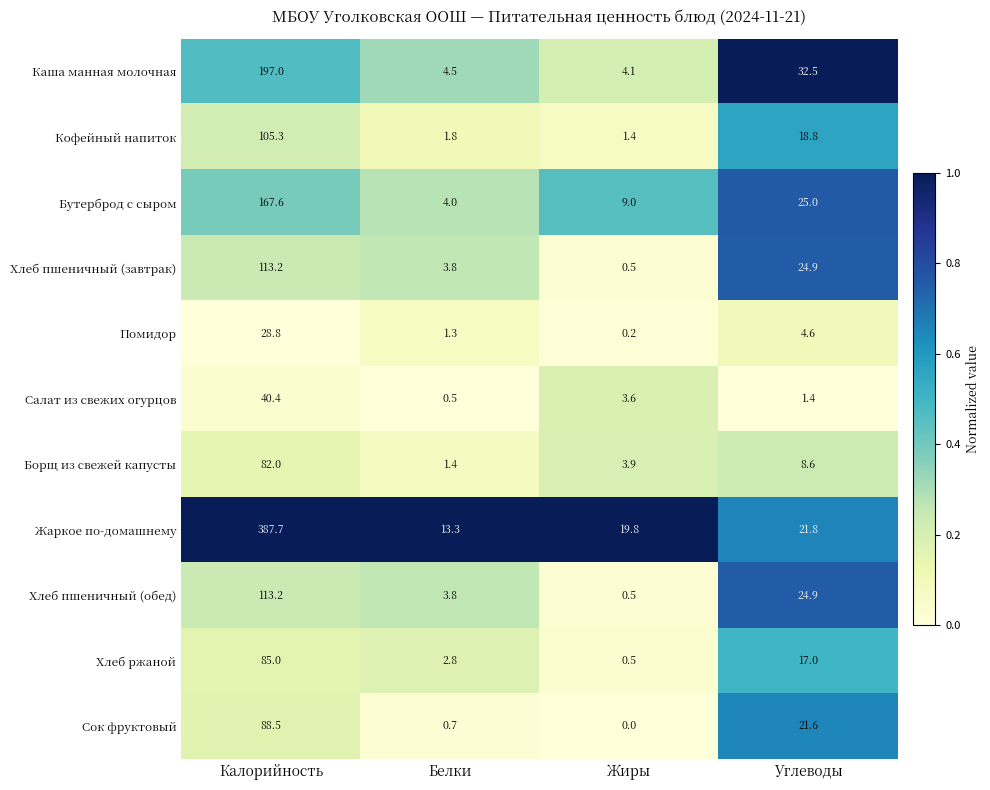

Which label corresponds to the smallest value in the chart?

Жиры